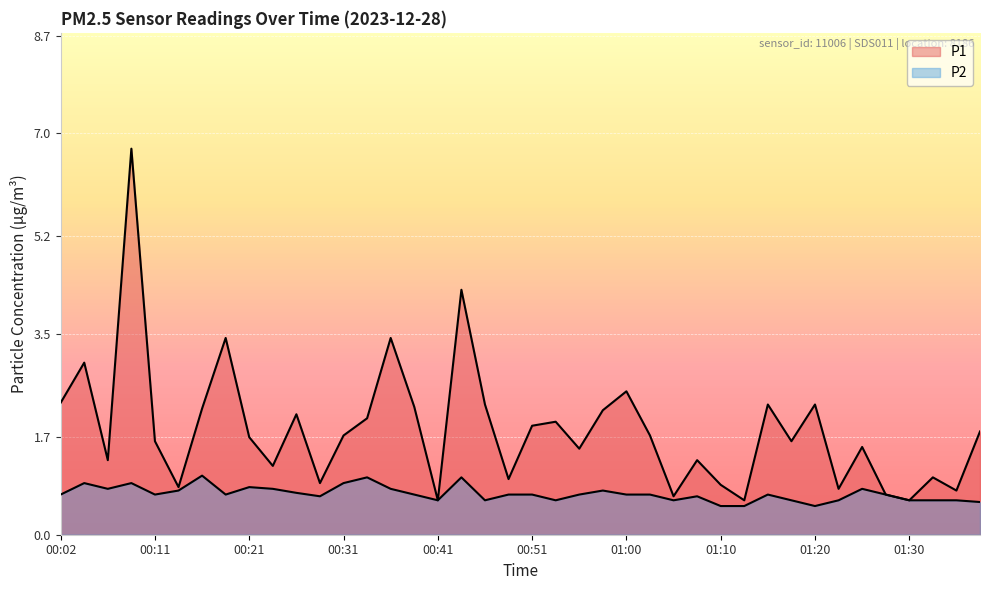

At which label is P2 closest to 0?

01:10